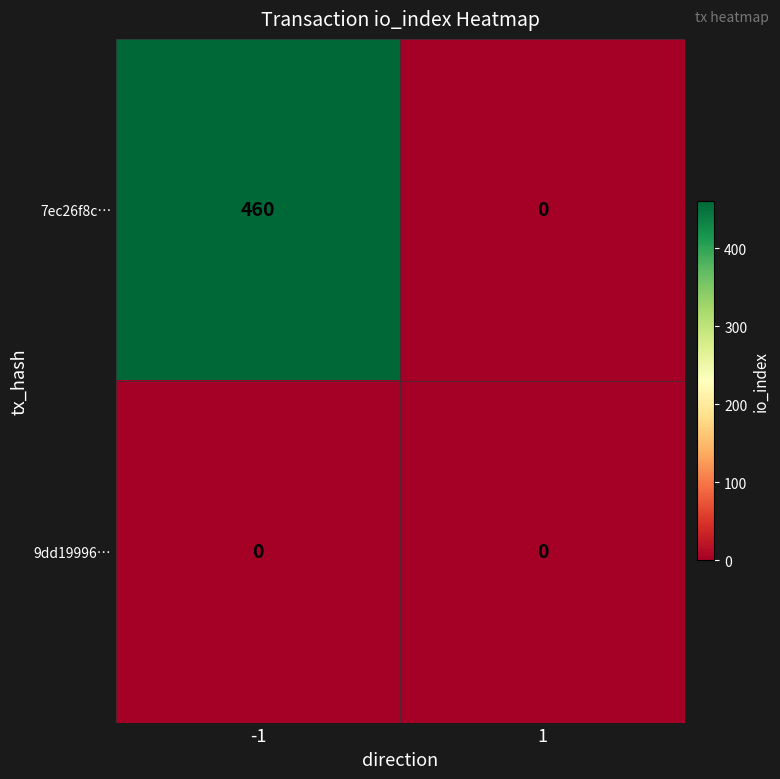

True or false: 7ec26f8c… has a value of 131 at -1.

False